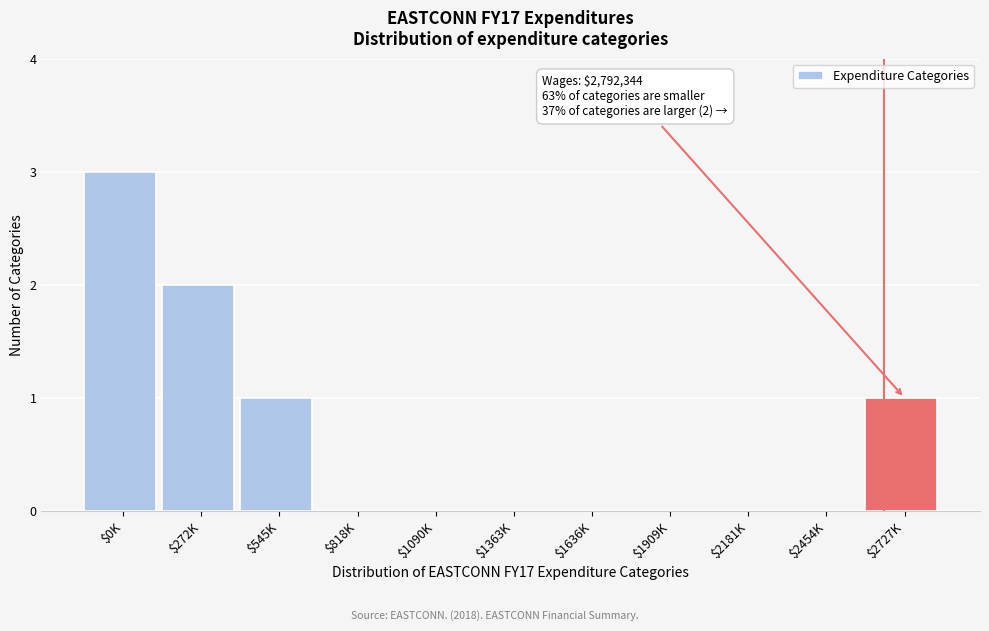

What is the sum of all values?

7